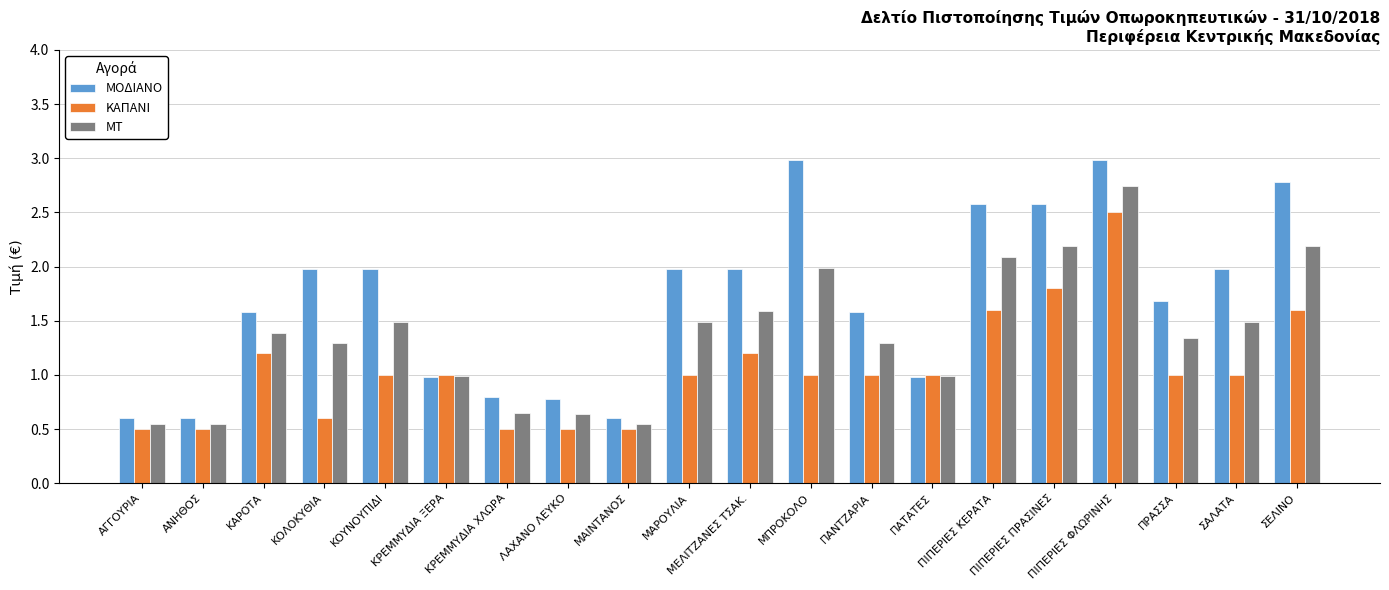

Does the chart contain any negative values?

No